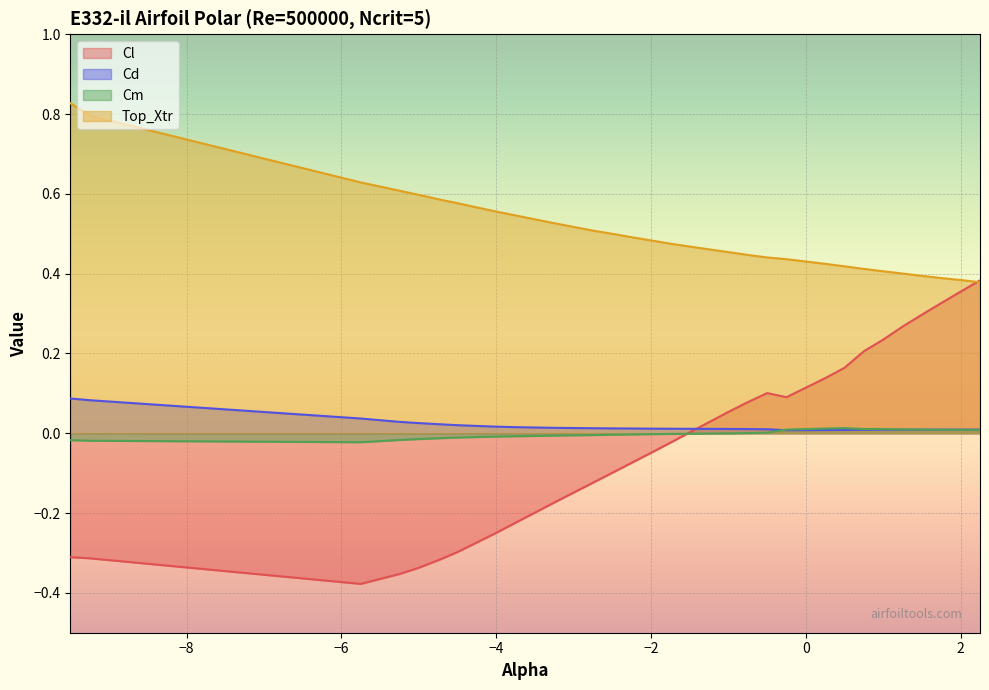

At which category does Cm reach its first local valley?

-5.75